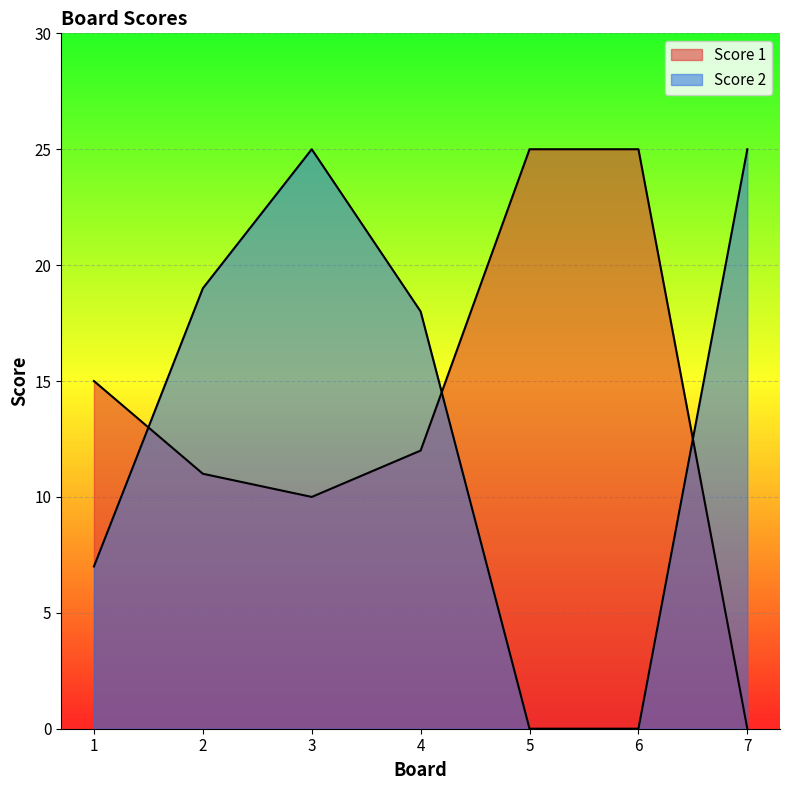

How many data points in Score 1 are less than 12?

3